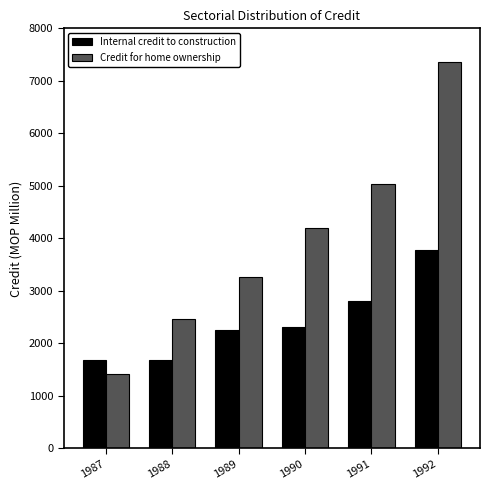

List the labels in order of Credit for home ownership value, largest first.

1992, 1991, 1990, 1989, 1988, 1987